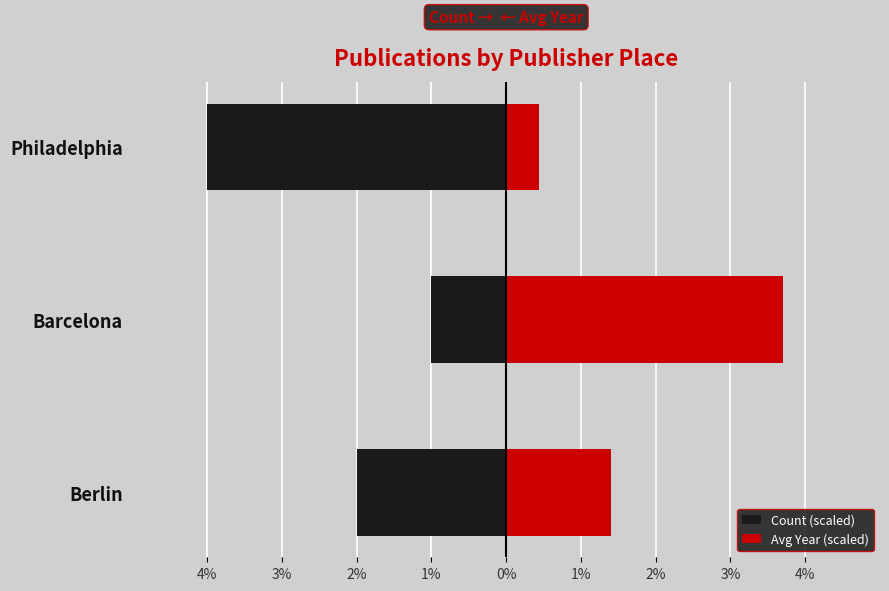

Rank the series by their maximum value, from lowest to highest.

Count (scaled), Avg Year (scaled)